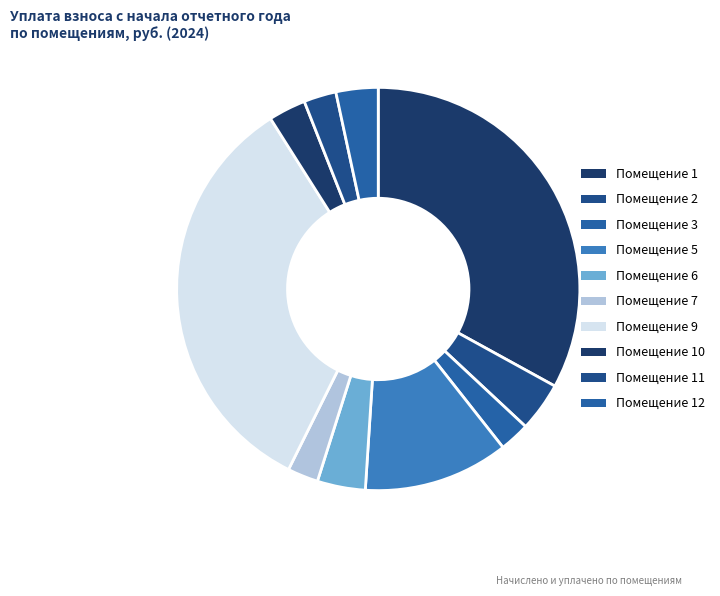

How many slices are in this pie chart?

10